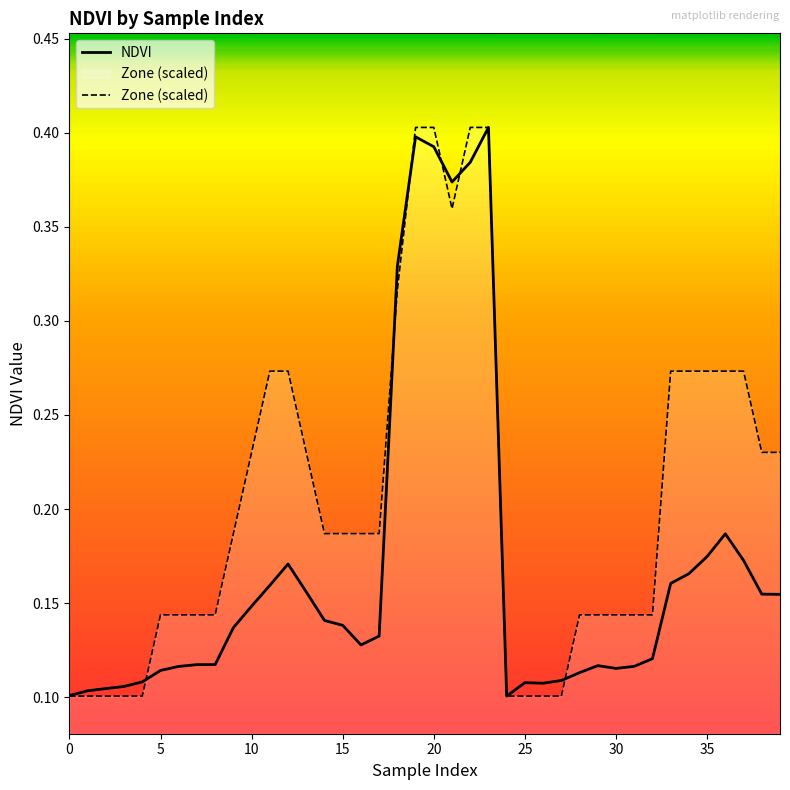

Where is the first local minimum for Zone (scaled)?

21